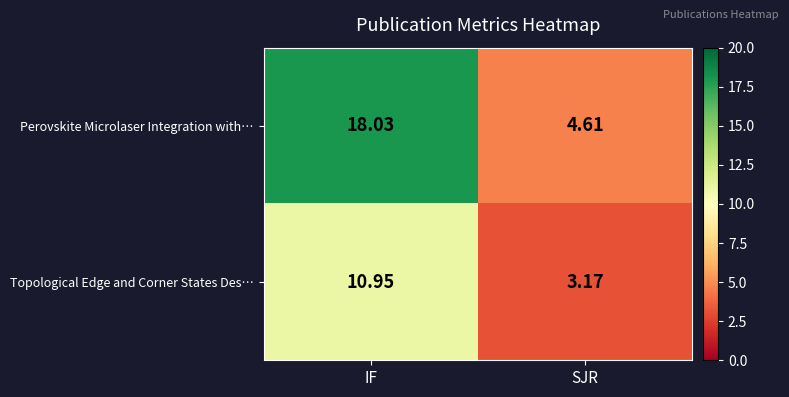

Which category has the lowest value in the Topological Edge and Corner States Des… series?

SJR